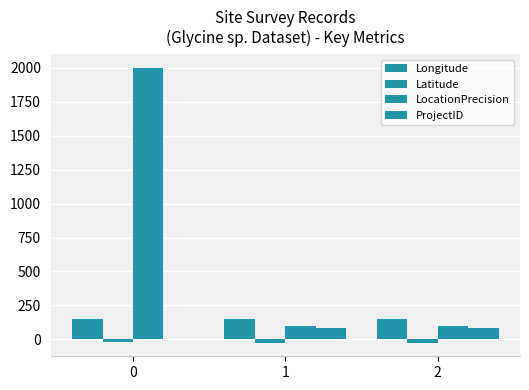

How many categories are shown in the chart?

3